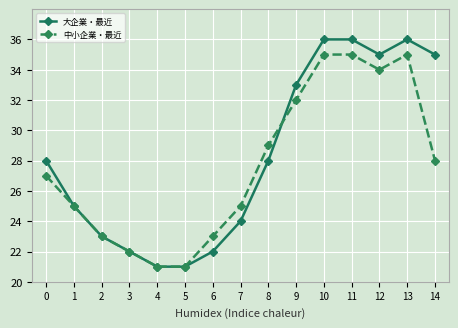

Is the value of 中小企業・最近 at 5 greater than the value of 大企業・最近 at 14?

No